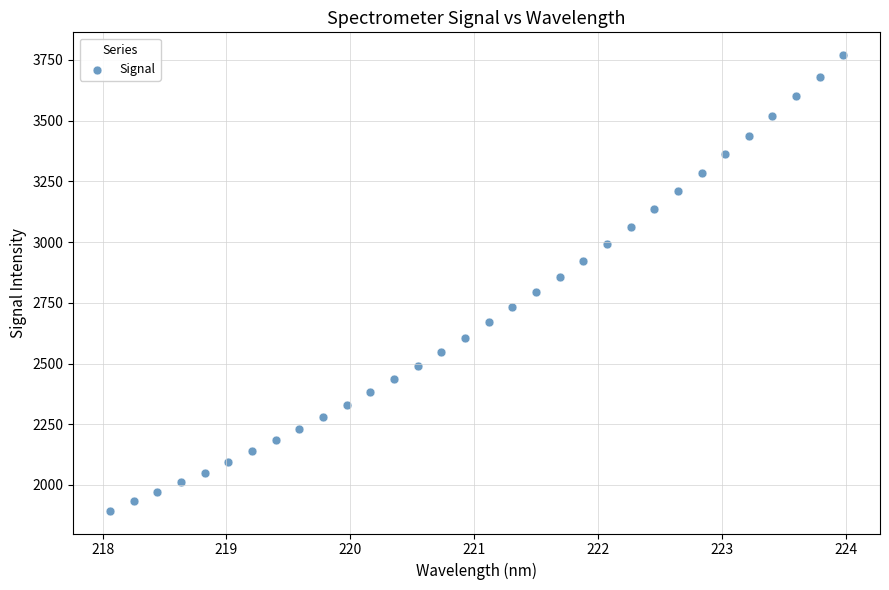

What is the range of X values (max minus min)?

5.9